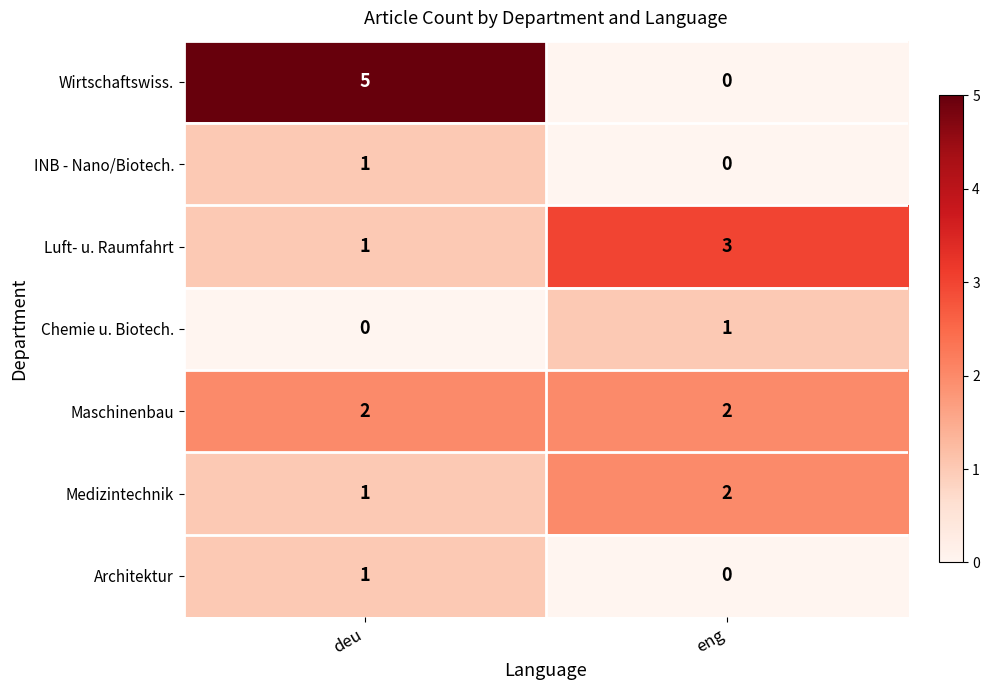

At which category is the sum across all series the highest?

deu